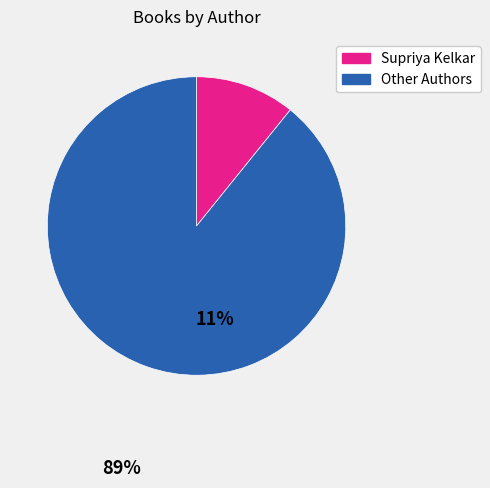

The Other Authors slice represents 99% of the pie. True or false?

False